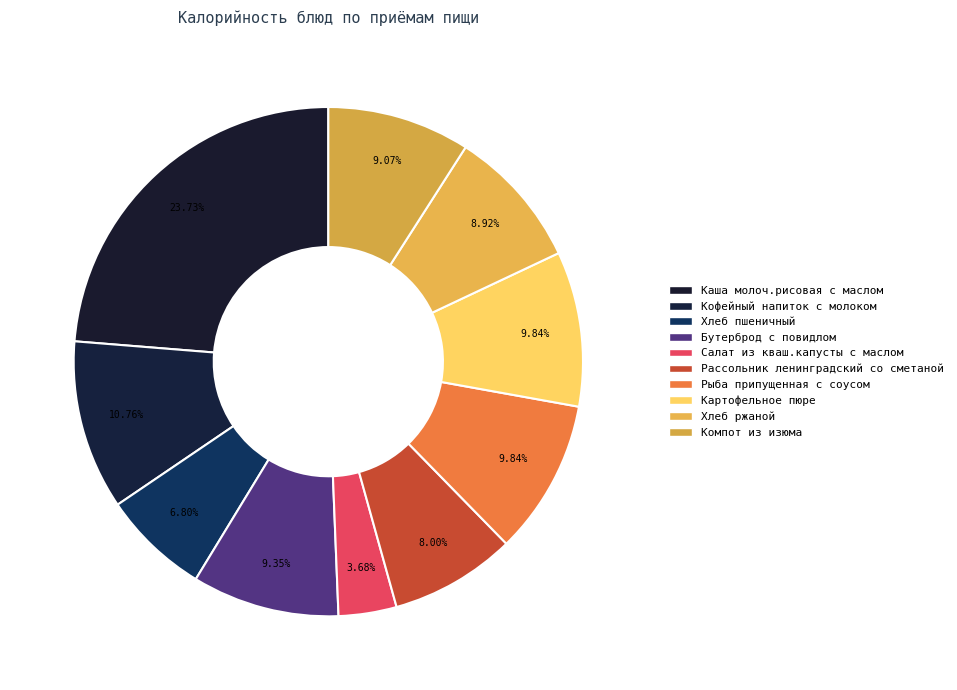

Count the number of slices in the pie.

10